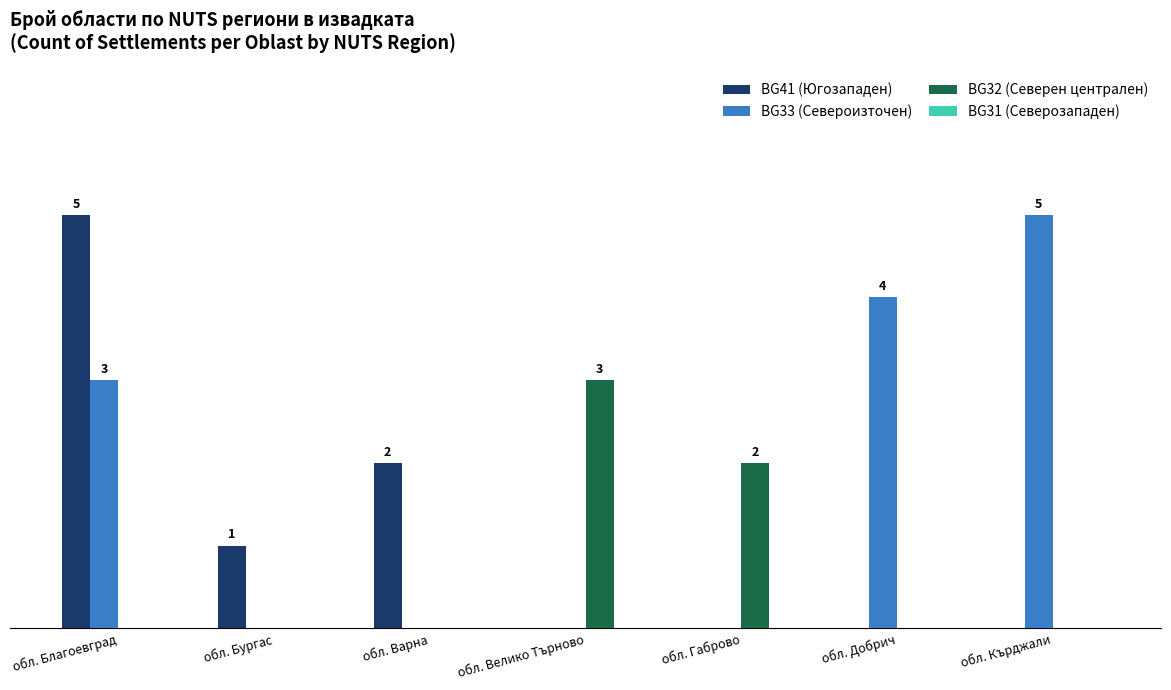

Rank the series at обл. Габрово from highest to lowest value.

BG32 (Северен централен), BG41 (Югозападен), BG33 (Североизточен), BG31 (Северозападен)